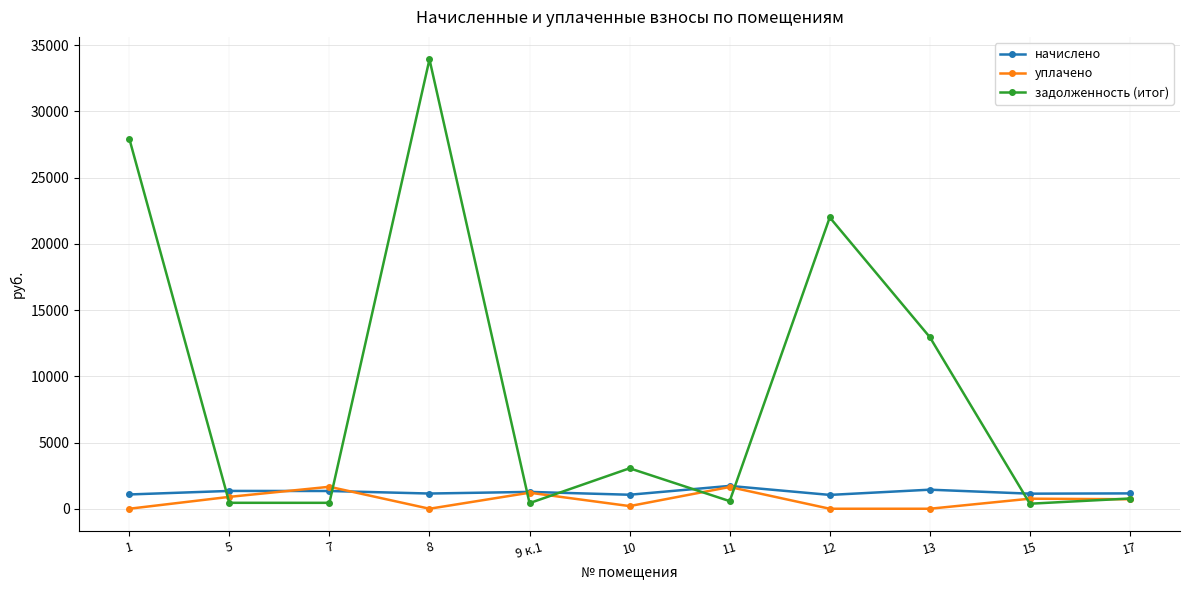

How many series are shown in this chart?

3